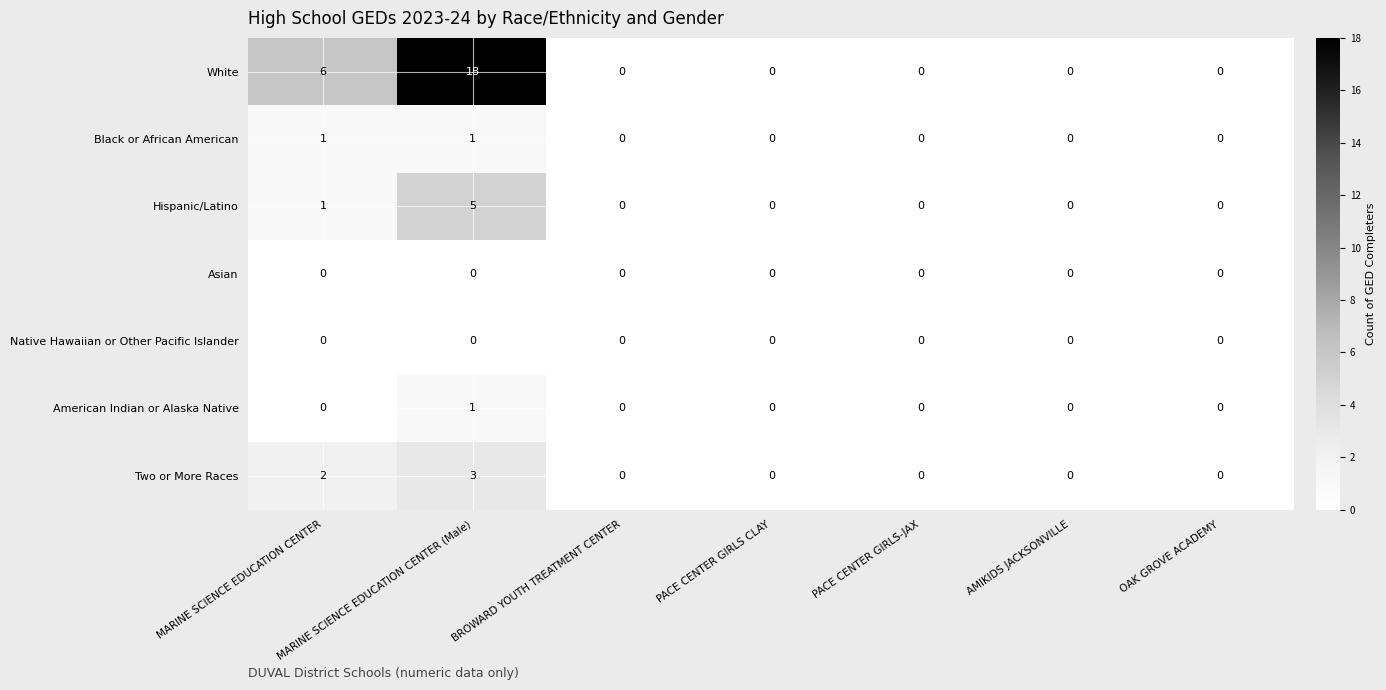

What is the total value across all series at MARINE SCIENCE EDUCATION CENTER?

10